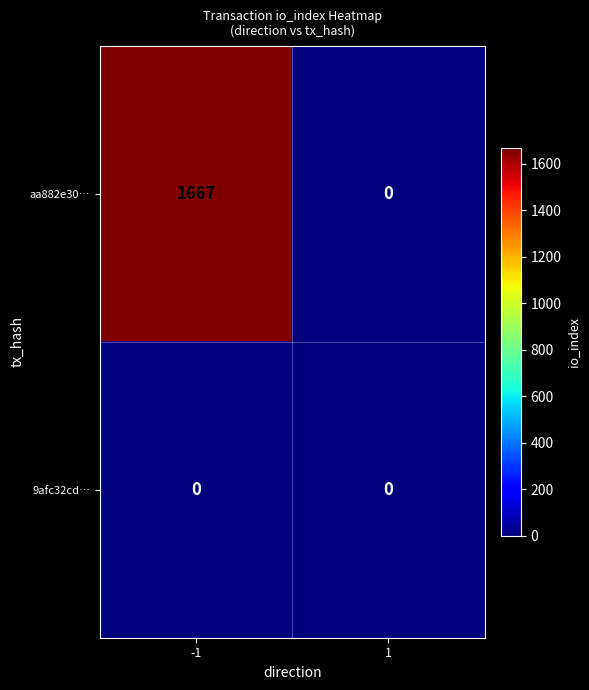

At -1, list the series in order from largest to smallest.

aa882e30…, 9afc32cd…